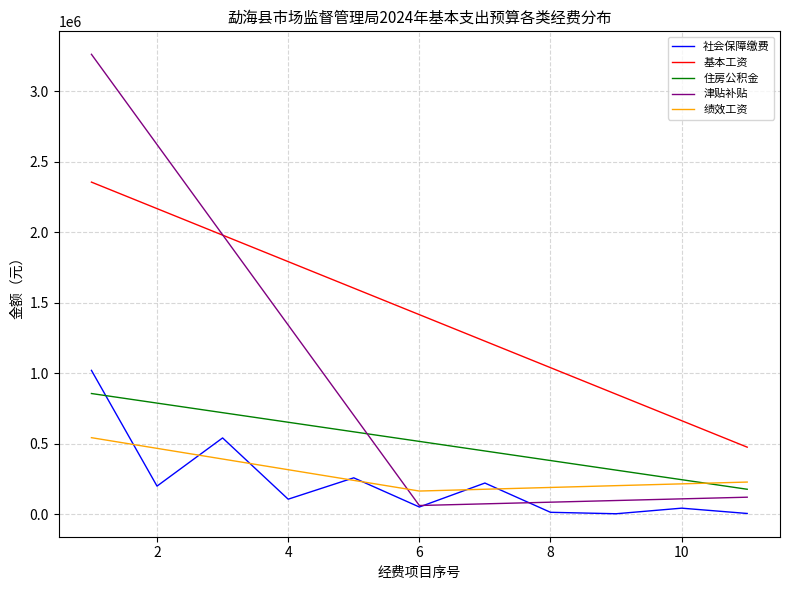

What is the average value of the 基本工资 series?

1415934.0